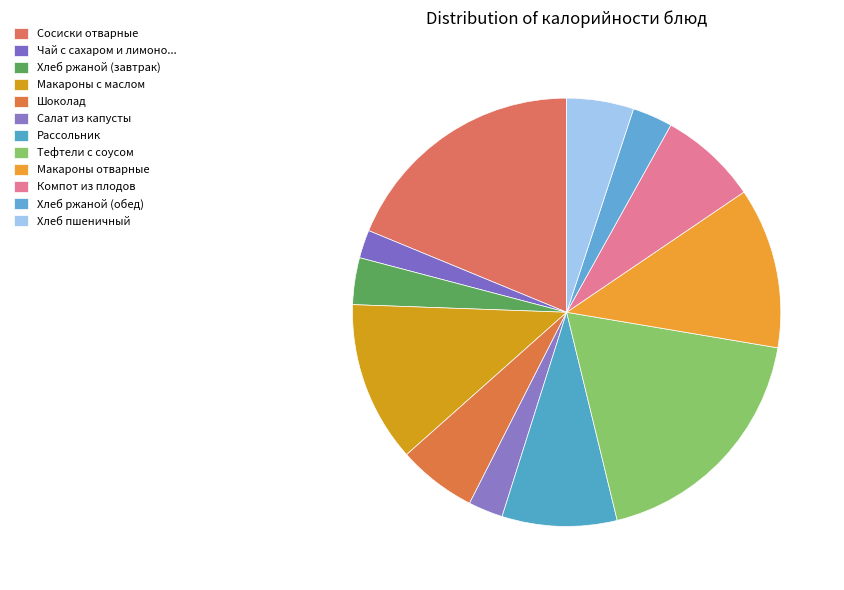

How many segments does this pie chart have?

12